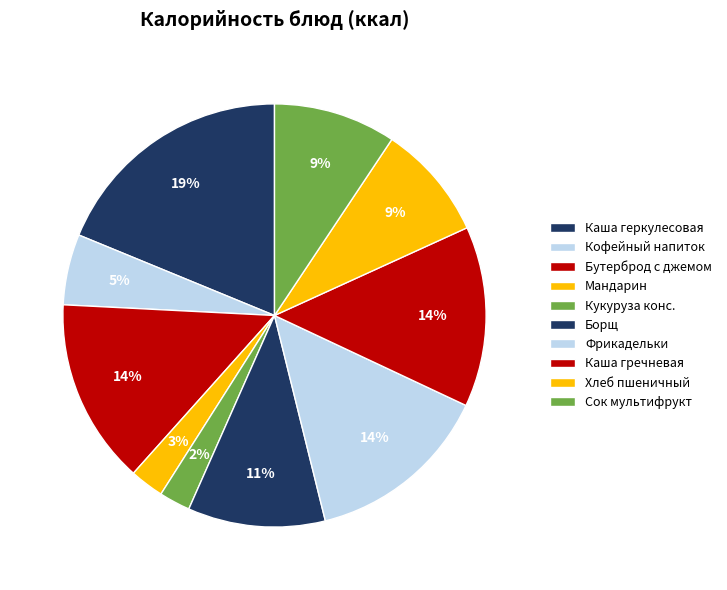

How many slices are in this pie chart?

10